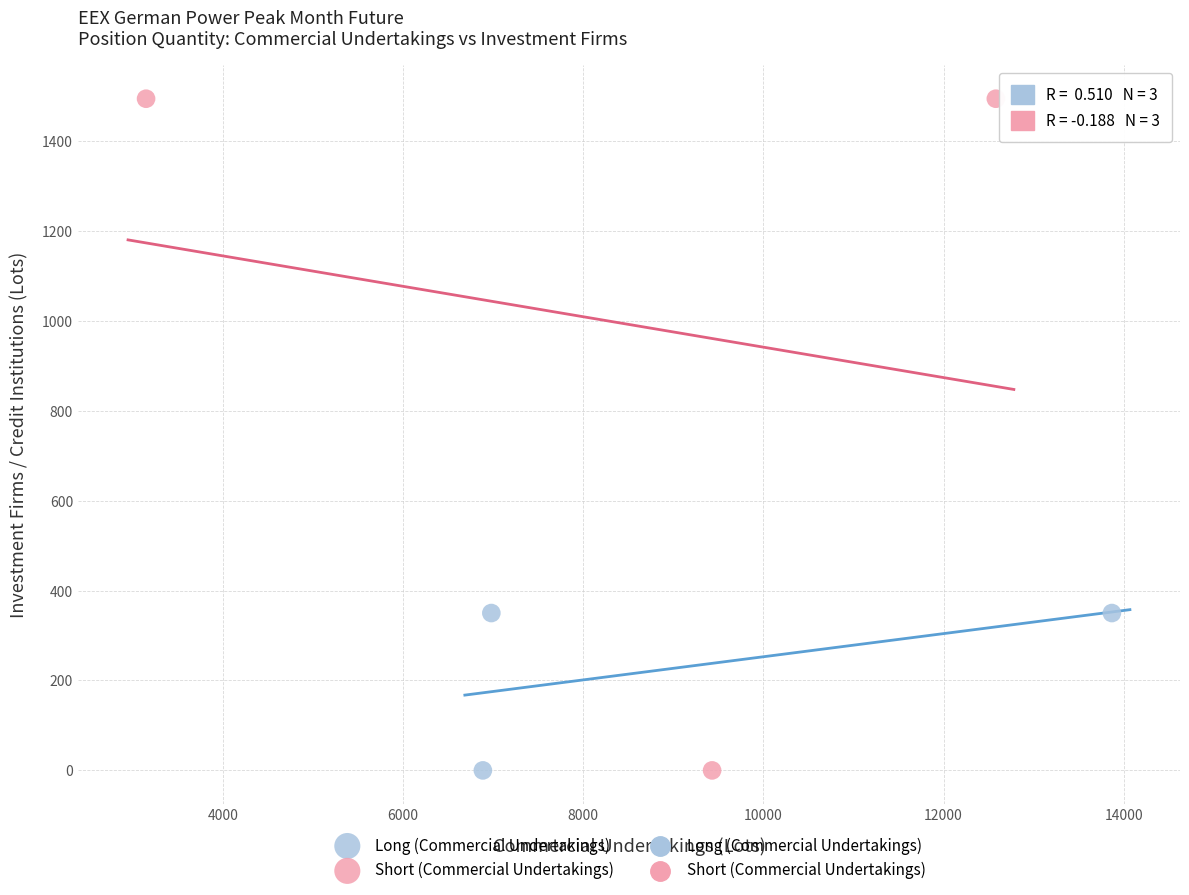

Which series reaches the maximum Y coordinate?

Short (Commercial Undertakings)